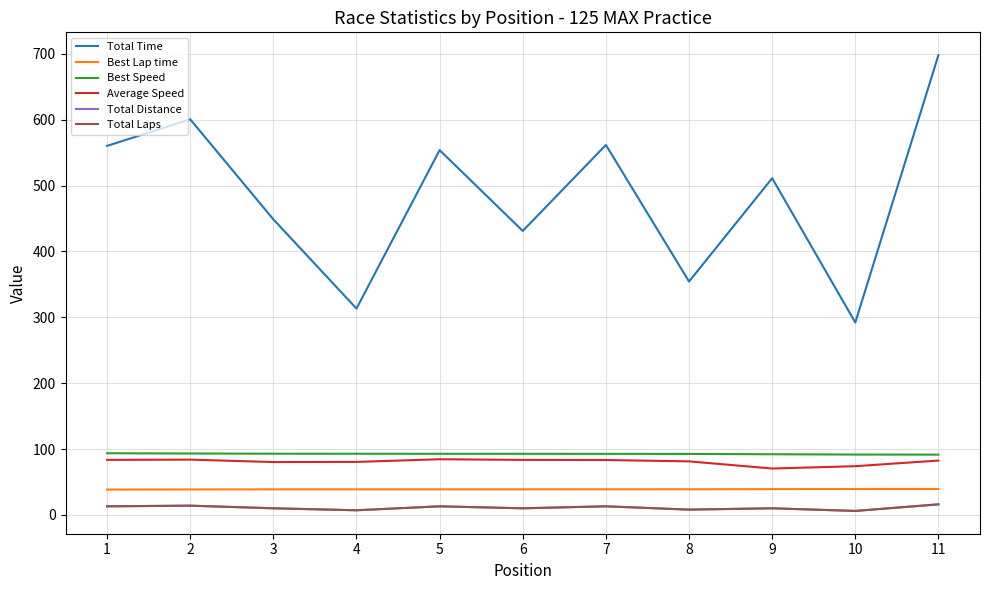

Read the Total Distance value at 1.

13.0